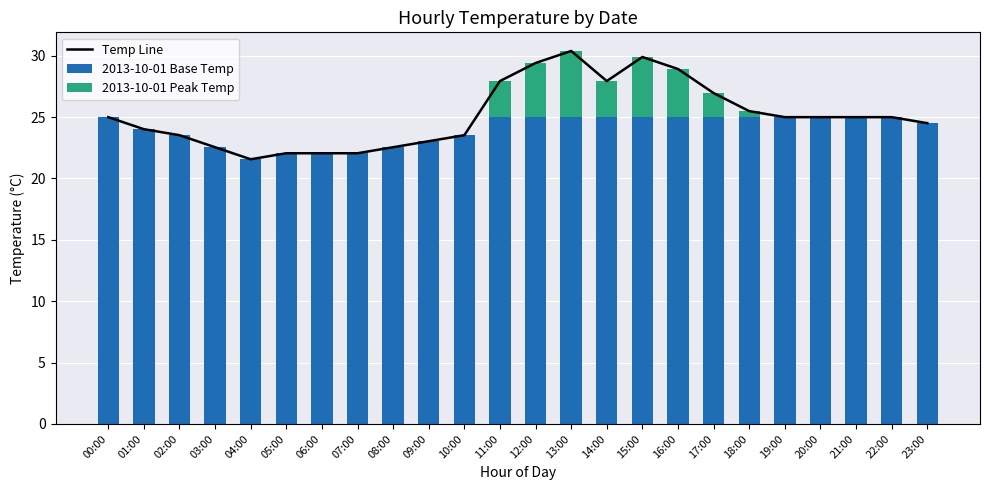

What is the approximate value of Temp Line at 21:00?

25.0